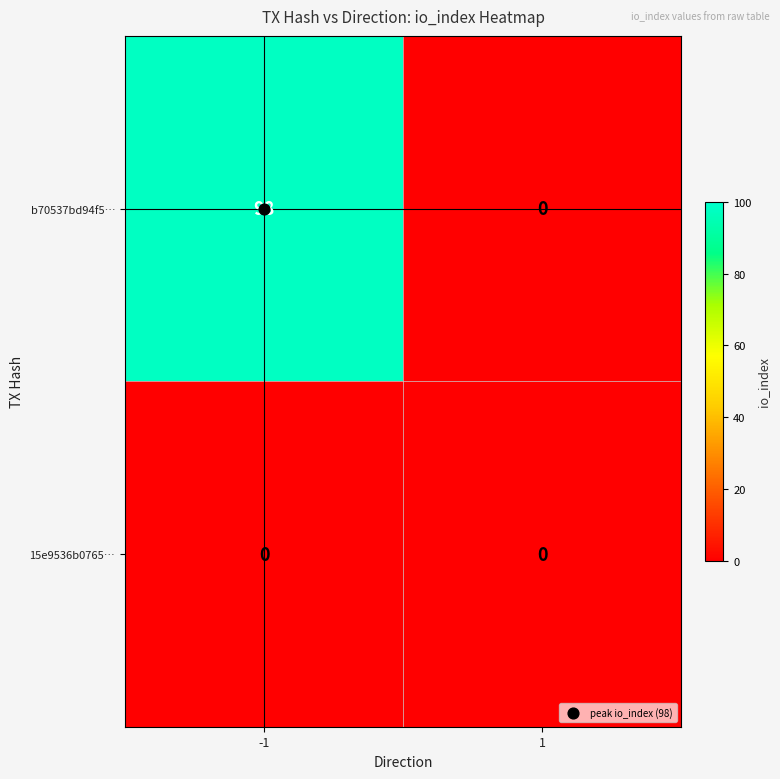

What is the maximum value for b70537bd94f5…?

98